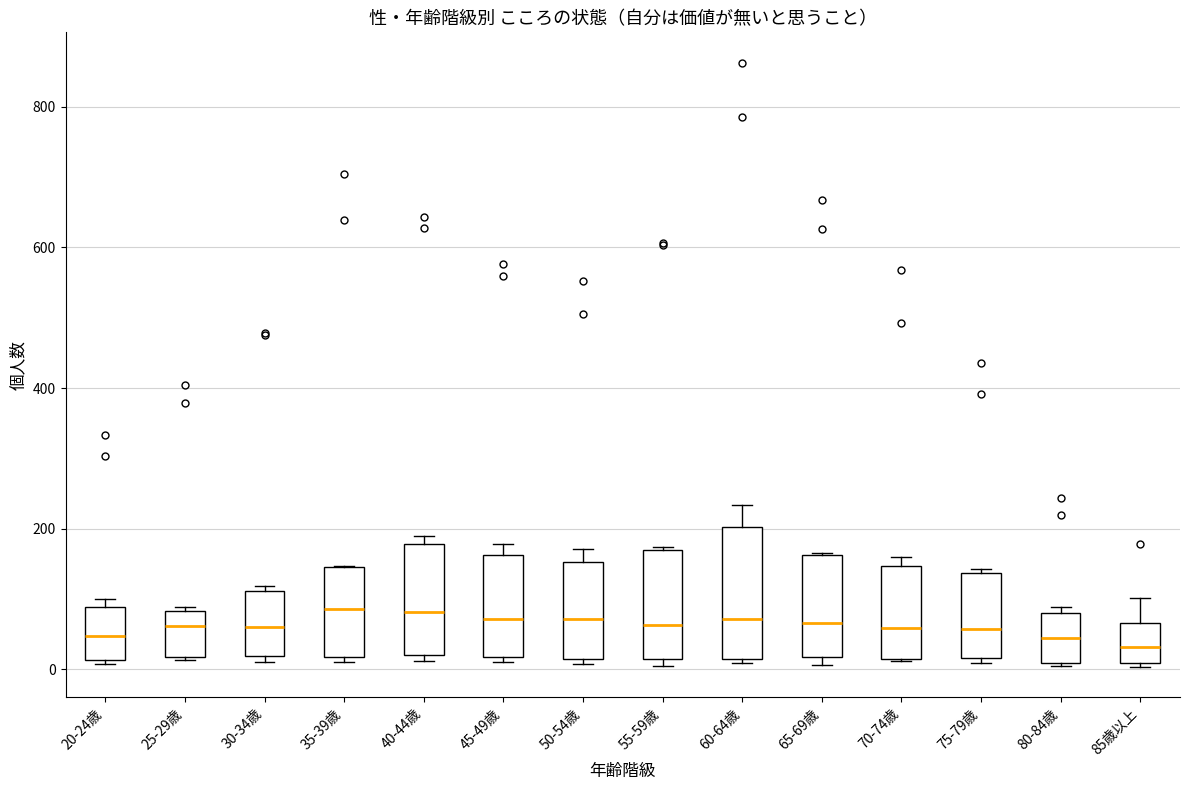

Reading left to right, read every box against the y-axis: the position of its median line, the range the box covers, and the ends of its whiskers. The values are not printed on the chart, so give them approximately, as read against the axis.

20-24歳: median 40, box 20 to 80, whiskers 0 to 100
25-29歳: median 60, box 20 to 80, whiskers 20 to 80
30-34歳: median 60, box 20 to 120, whiskers 20 (just below the box's lower edge) to 120 (just above the box's upper edge)
35-39歳: median 80, box 20 to 140, whiskers 20 (just below the box's lower edge) to 140
40-44歳: median 80, box 20 to 180, whiskers 20 (just below the box's lower edge) to 200
45-49歳: median 80, box 20 to 160, whiskers 20 (just below the box's lower edge) to 180
50-54歳: median 80, box 20 to 160, whiskers 0 to 180
55-59歳: median 60, box 20 to 160, whiskers 0 to 180
60-64歳: median 80, box 20 to 200, whiskers 0 to 240
65-69歳: median 60, box 20 to 160, whiskers 0 to 160
70-74歳: median 60, box 20 to 140, whiskers 20 to 160
75-79歳: median 60, box 20 to 140, whiskers 0 to 140 (just above the box's upper edge)
80-84歳: median 40, box 0 to 80, whiskers 0 to 80 (just above the box's upper edge)
85歳以上: median 40, box 0 to 60, whiskers 0 (just below the box's lower edge) to 100